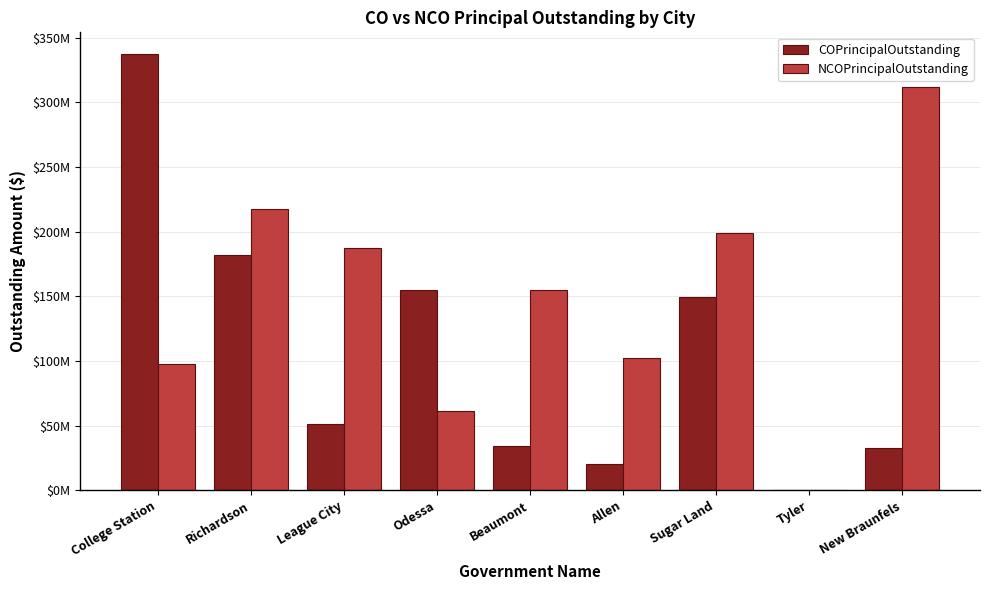

What is the highest value of the COPrincipalOutstanding series?

337245000